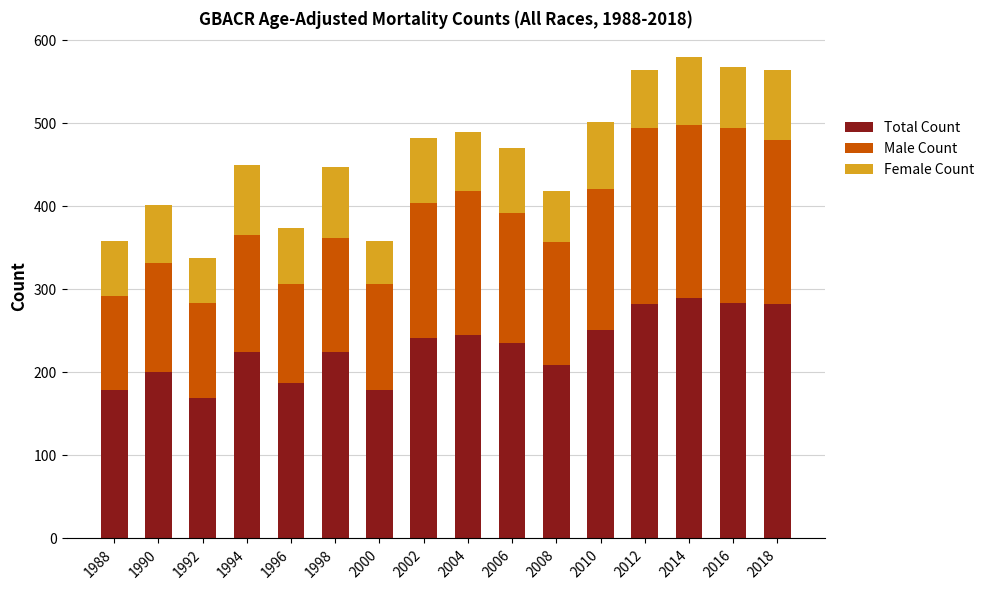

True or false: Total Count has a value of 141 at 1998.

False